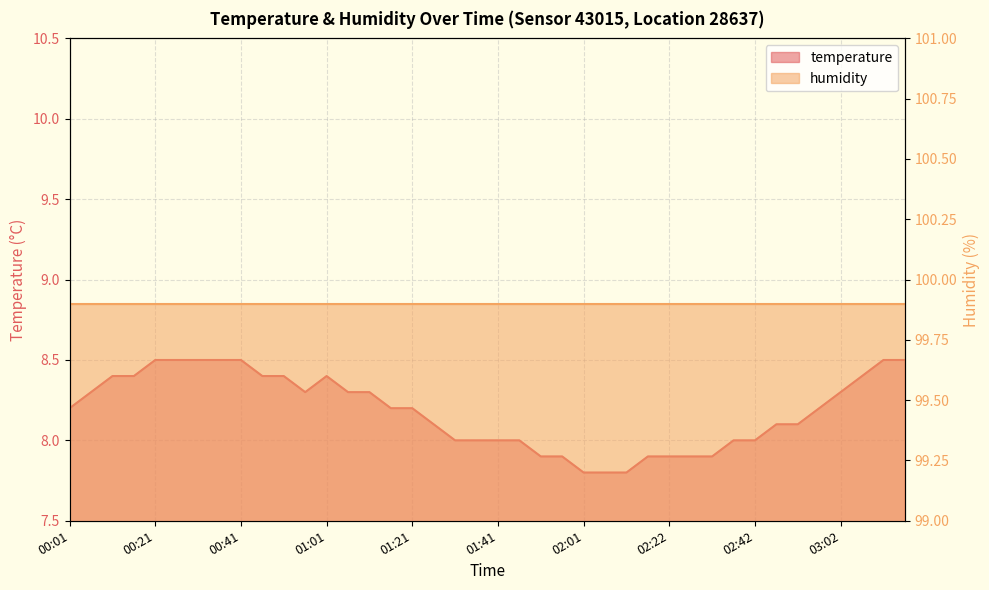

At which category does the chart reach its peak across all series?

00:21